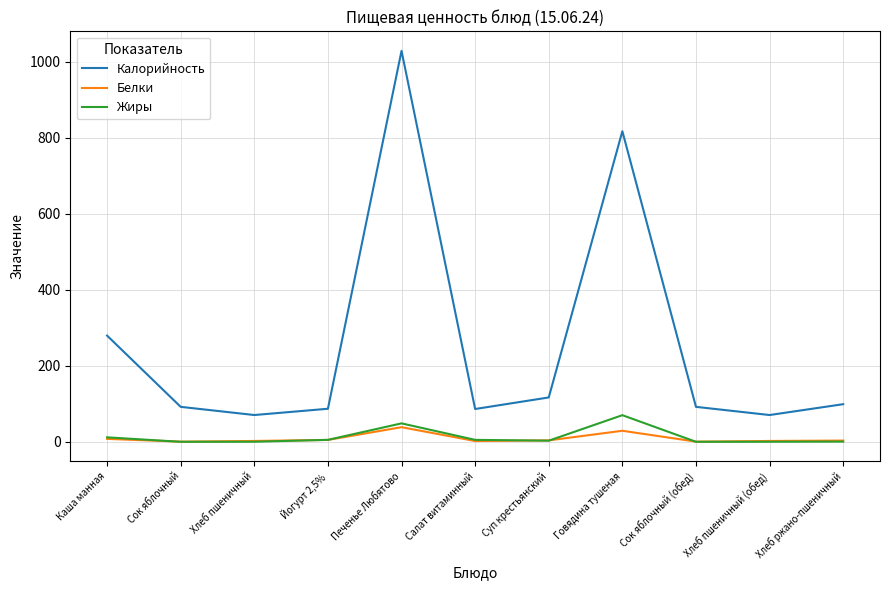

What are all the series names shown in the legend?

Калорийность, Белки, Жиры